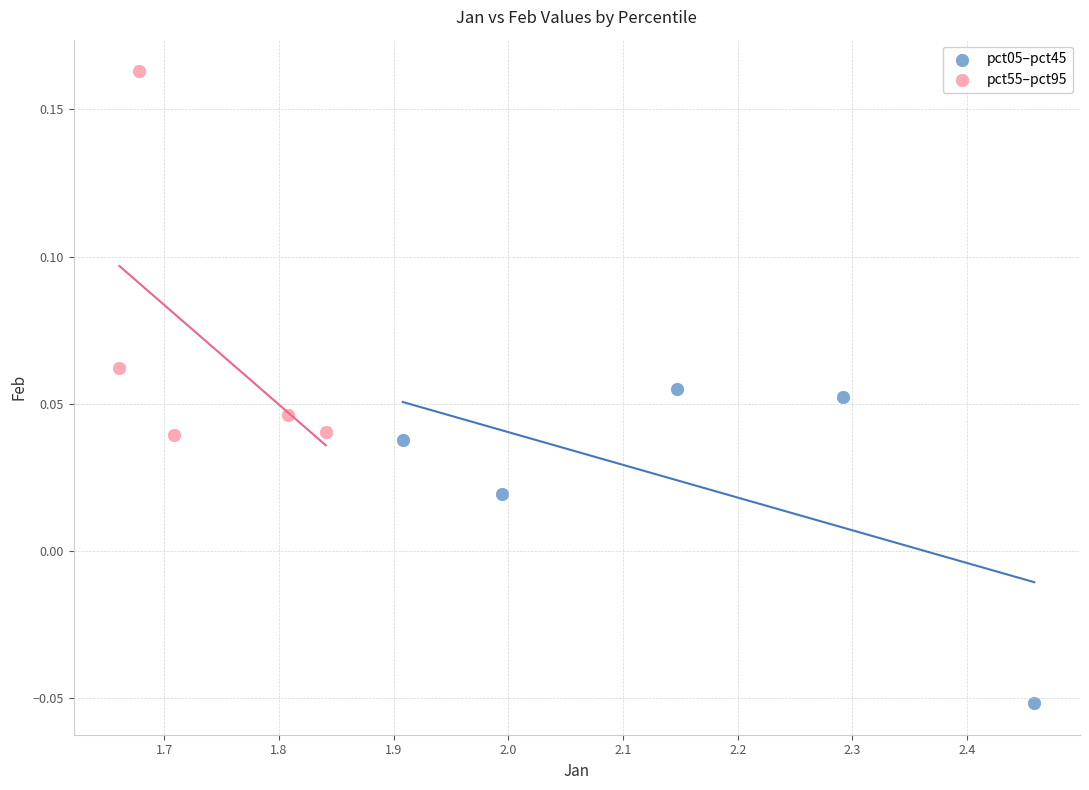

Which series has the widest spread of Y values?

pct55–pct95